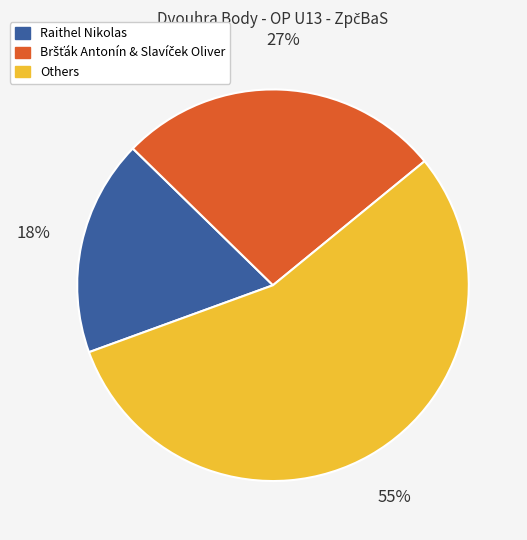

Is there a majority slice in this chart?

Yes